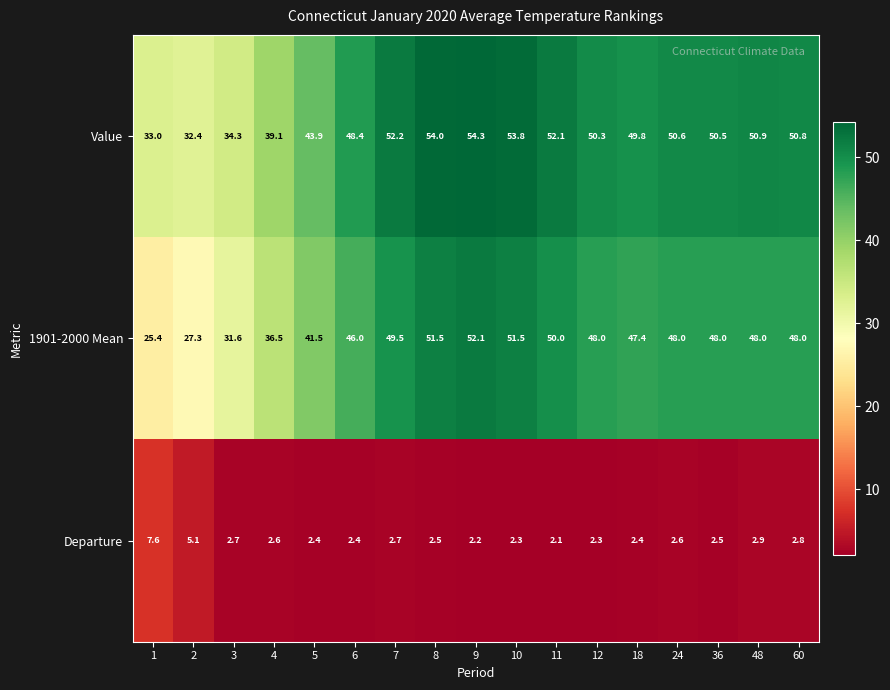

The value of Value at 10 is 53.8. True or false?

True